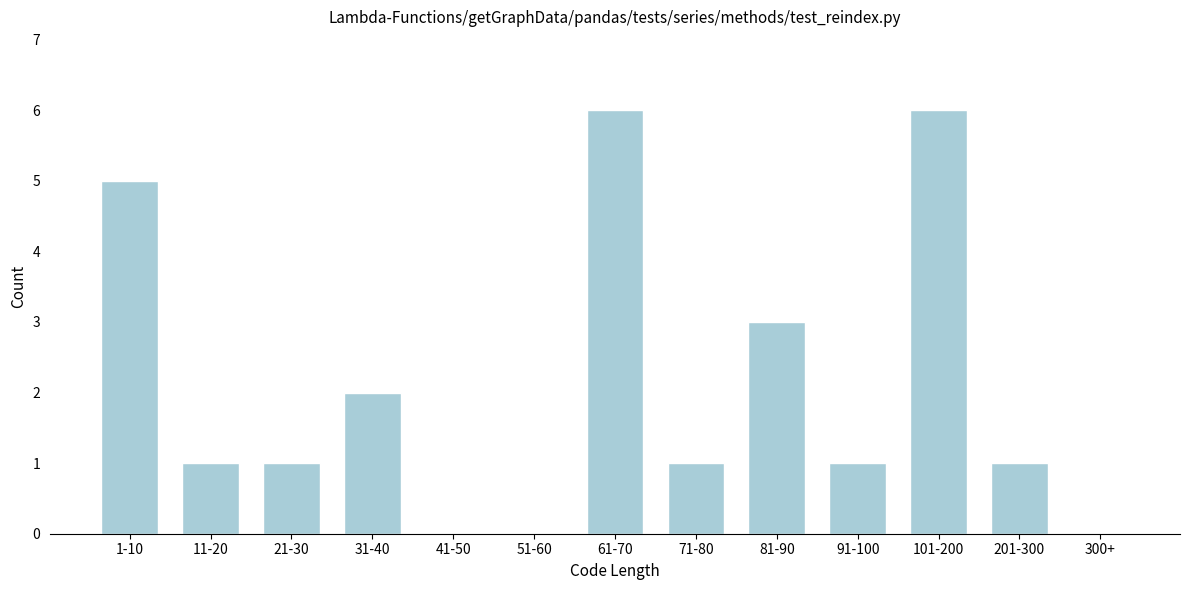

Reading left to right, transcribe all the data shown in this chart.

1-10=5	11-20=1	21-30=1	31-40=2	41-50=0	51-60=0	61-70=6	71-80=1	81-90=3	91-100=1	101-200=6	201-300=1	300+=0